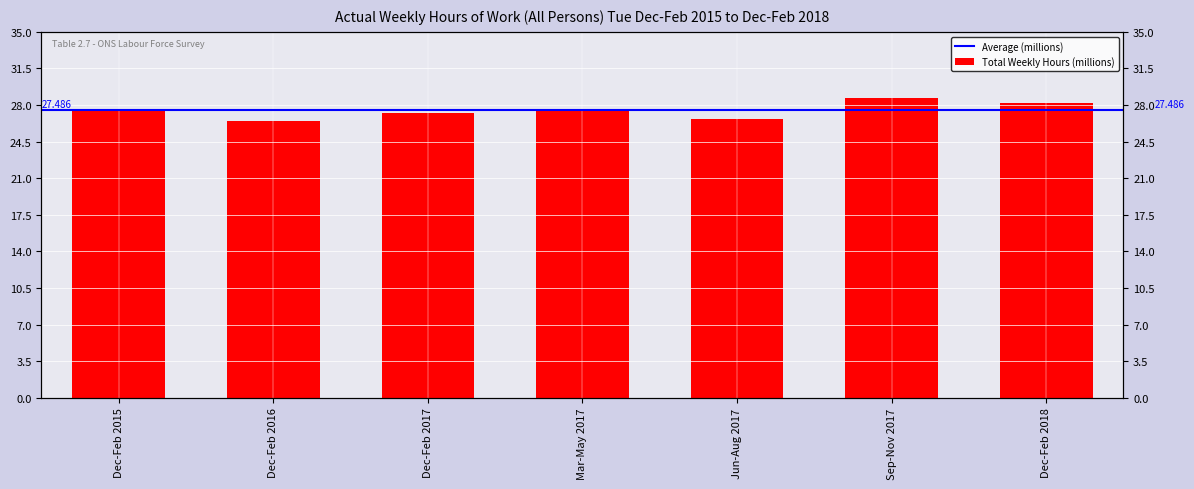

What is the sum of all values?

192.4